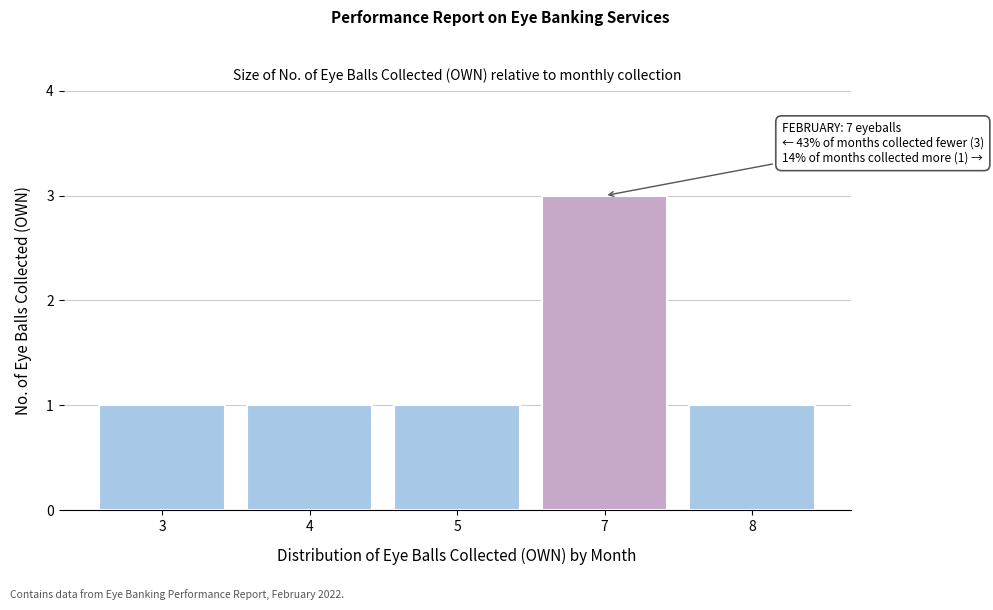

Reading left to right, list all the values displayed in this chart.

3=1	4=1	5=1	7=3	8=1